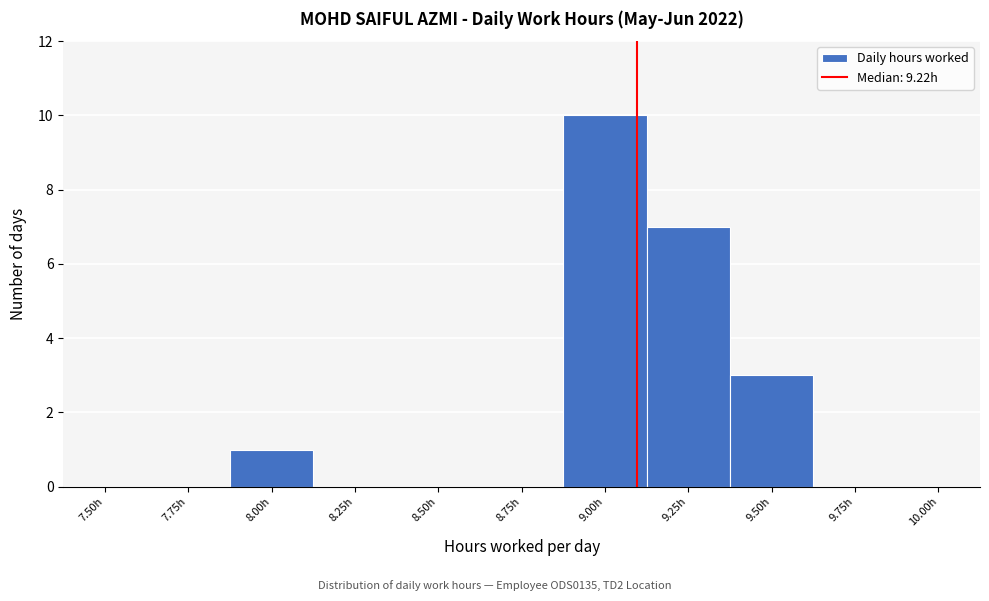

Reading left to right, extract all data points from this chart.

7.50h=0	7.75h=0	8.00h=1	8.25h=0	8.50h=0	8.75h=0	9.00h=10	9.25h=7	9.50h=3	9.75h=0	10.00h=0